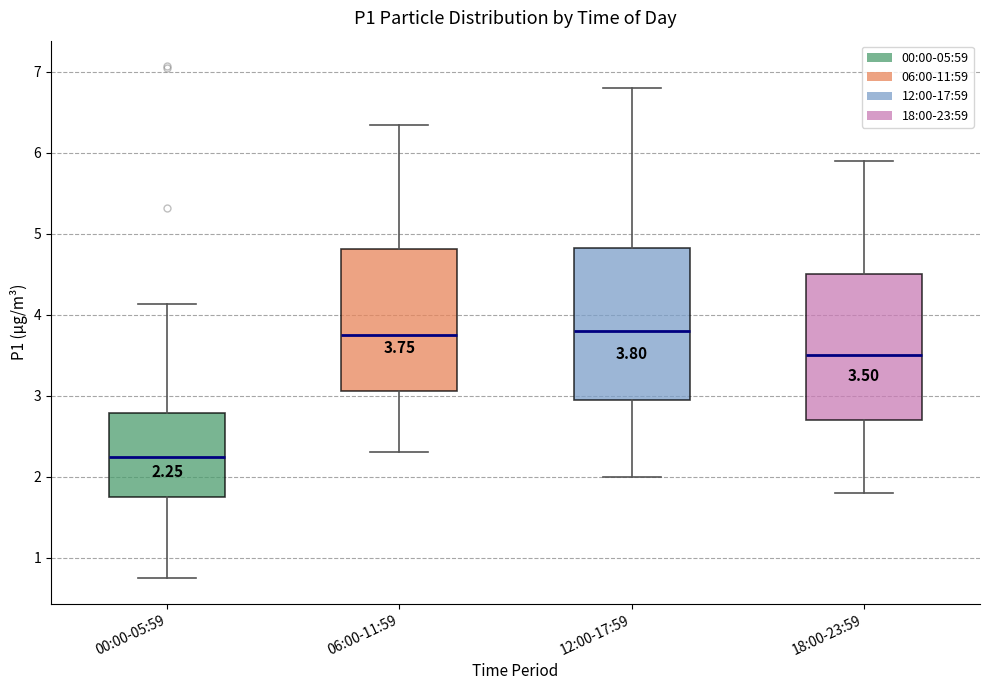

Which box has the lowest median line?

00:00-05:59